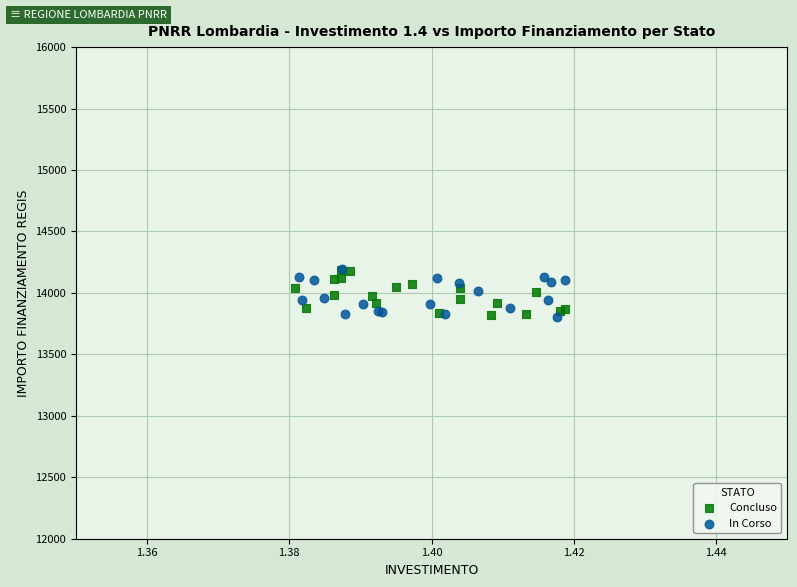

What are all the series names shown in the legend?

Concluso, In Corso